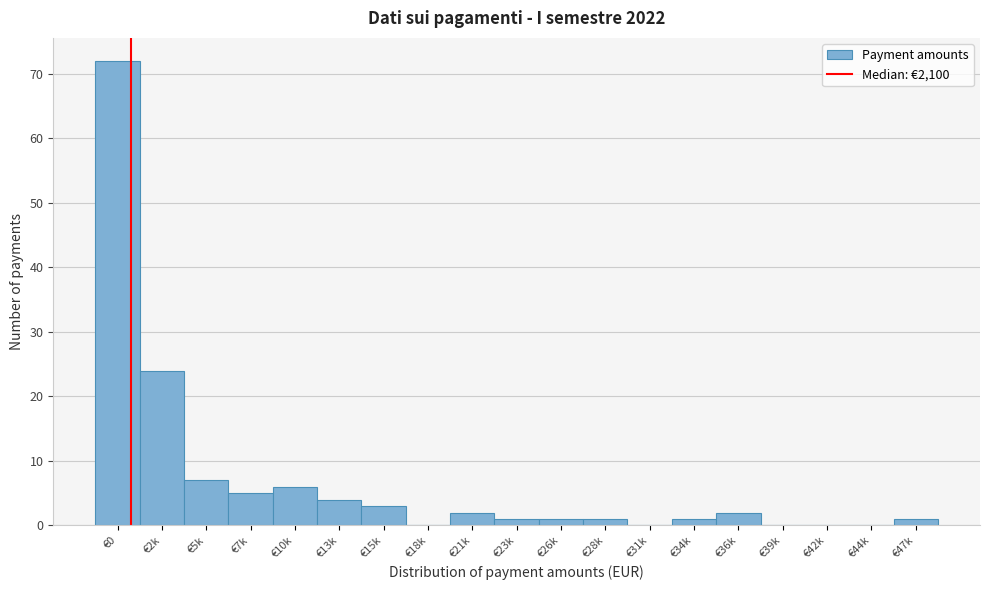

Reading right to left, extract all data points from this chart.

€47k=1	€44k=0	€42k=0	€39k=0	€36k=2	€34k=1	€31k=0	€28k=1	€26k=1	€23k=1	€21k=2	€18k=0	€15k=3	€13k=4	€10k=6	€7k=5	€5k=7	€2k=24	€0=72